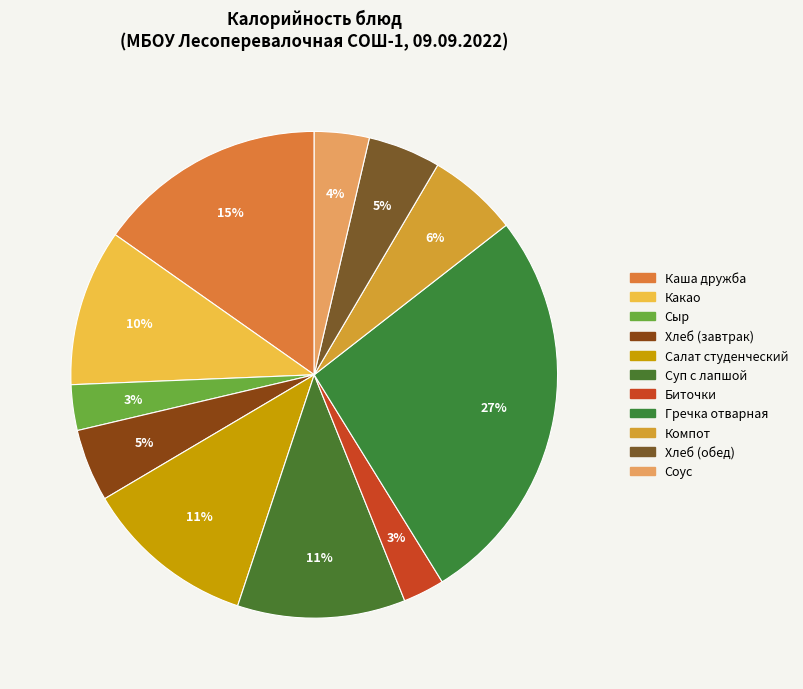

The Какао slice represents 10% of the pie. True or false?

True